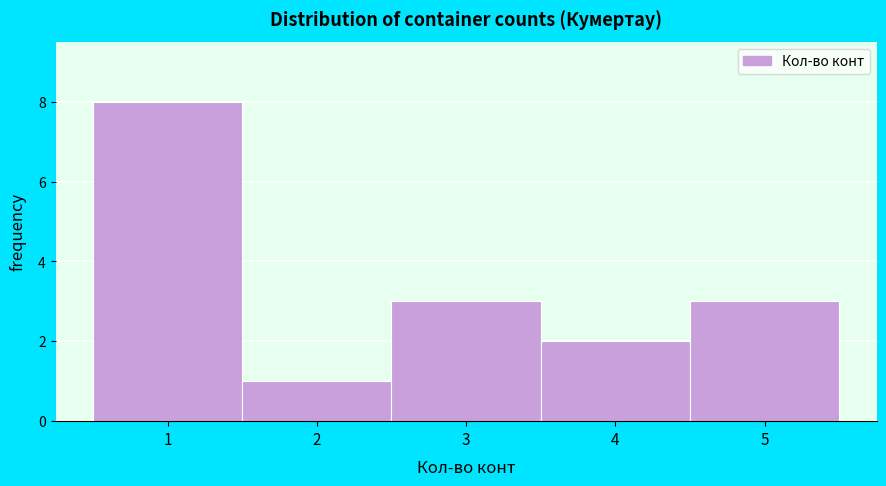

What is the height of the bar covering 3.5 to 4.5 on the x-axis? The values are not printed on the chart, so give them approximately, as read against the axis.

2